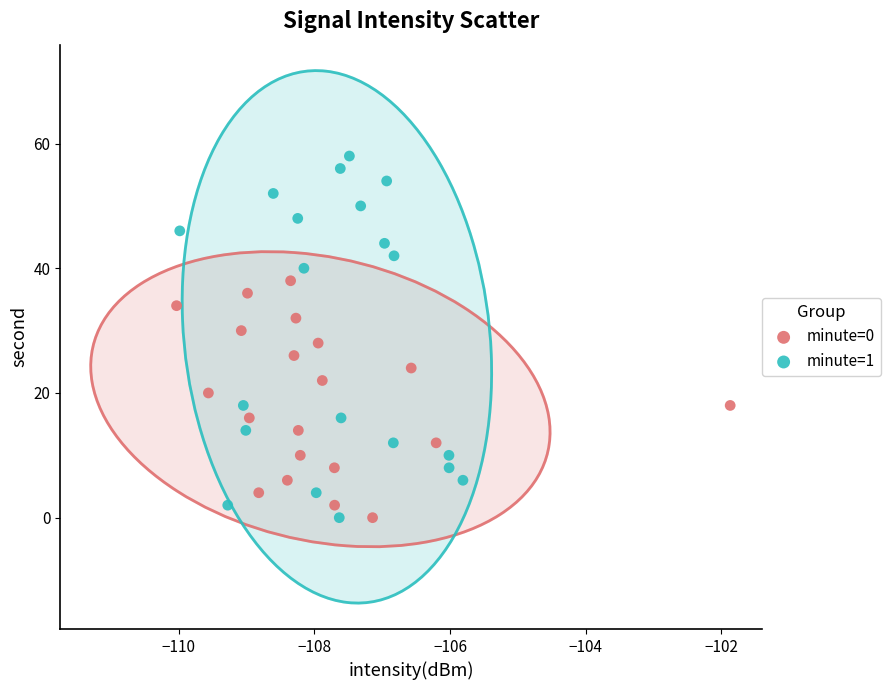

What are all the series names shown in the legend?

minute=0, minute=1